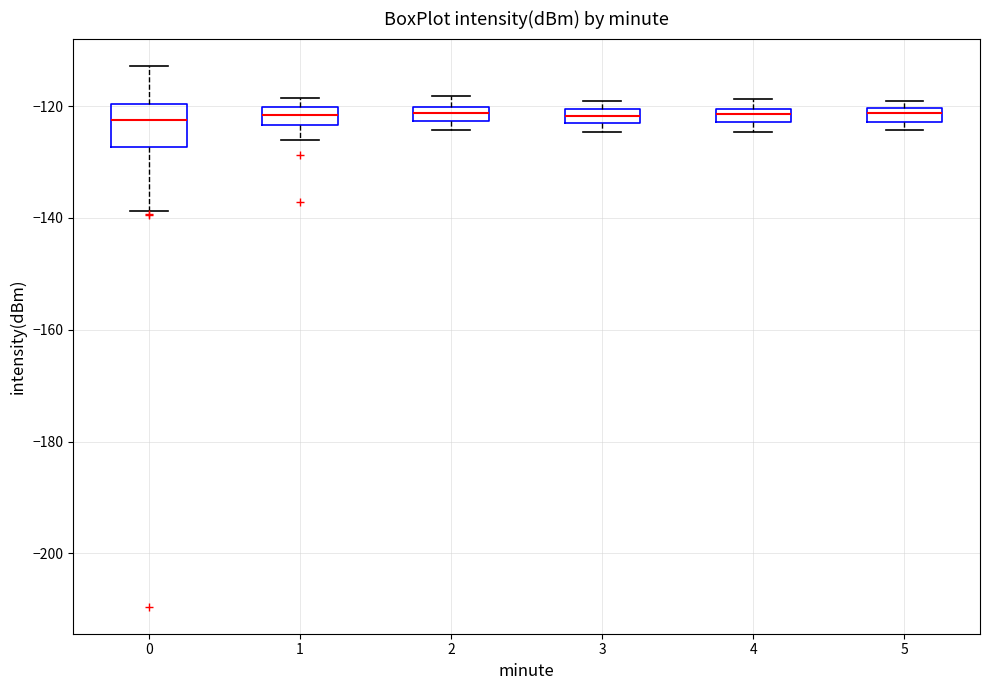

Where does the median line of the box at x = 0 sit on the y-axis? The values are not printed on the chart, so give them approximately, as read against the axis.

-122